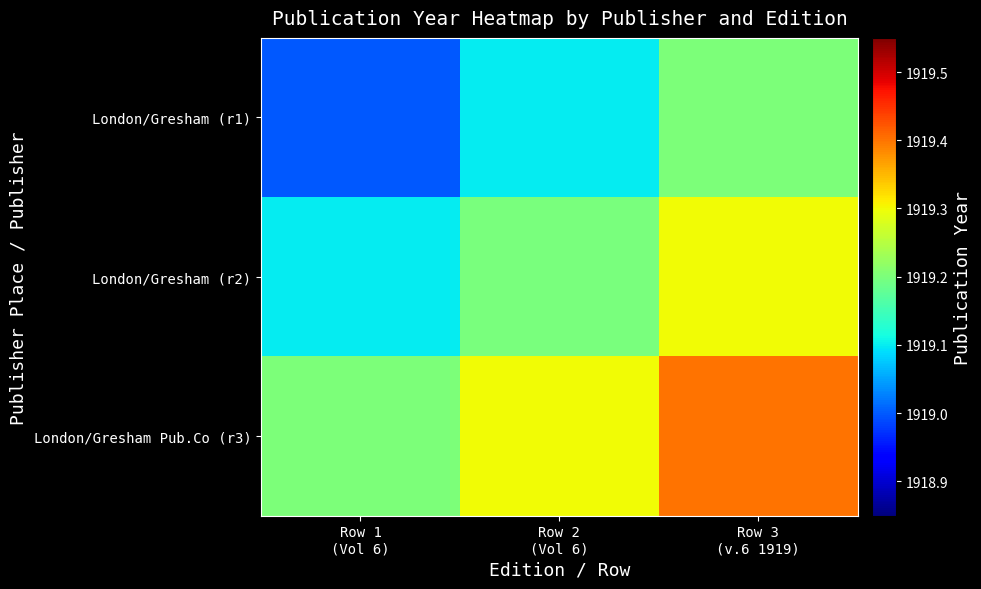

Which category has the lowest value across all series?

Row 1
(Vol 6)